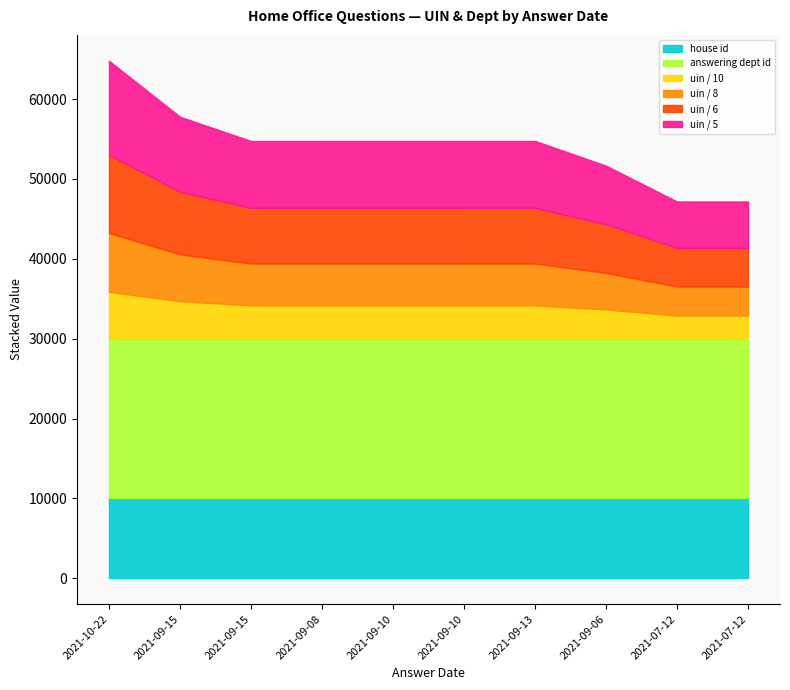

What is the label of the 8th point from the right?

2021-09-15